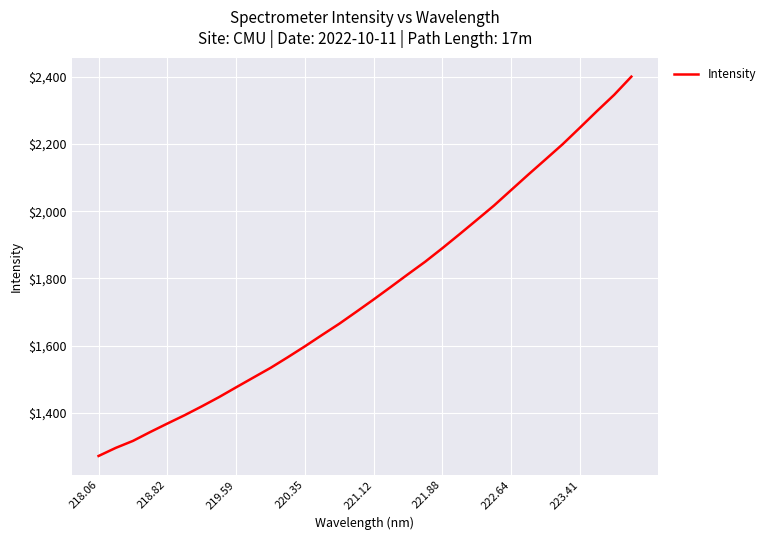

What is the greatest value displayed?

2400.2